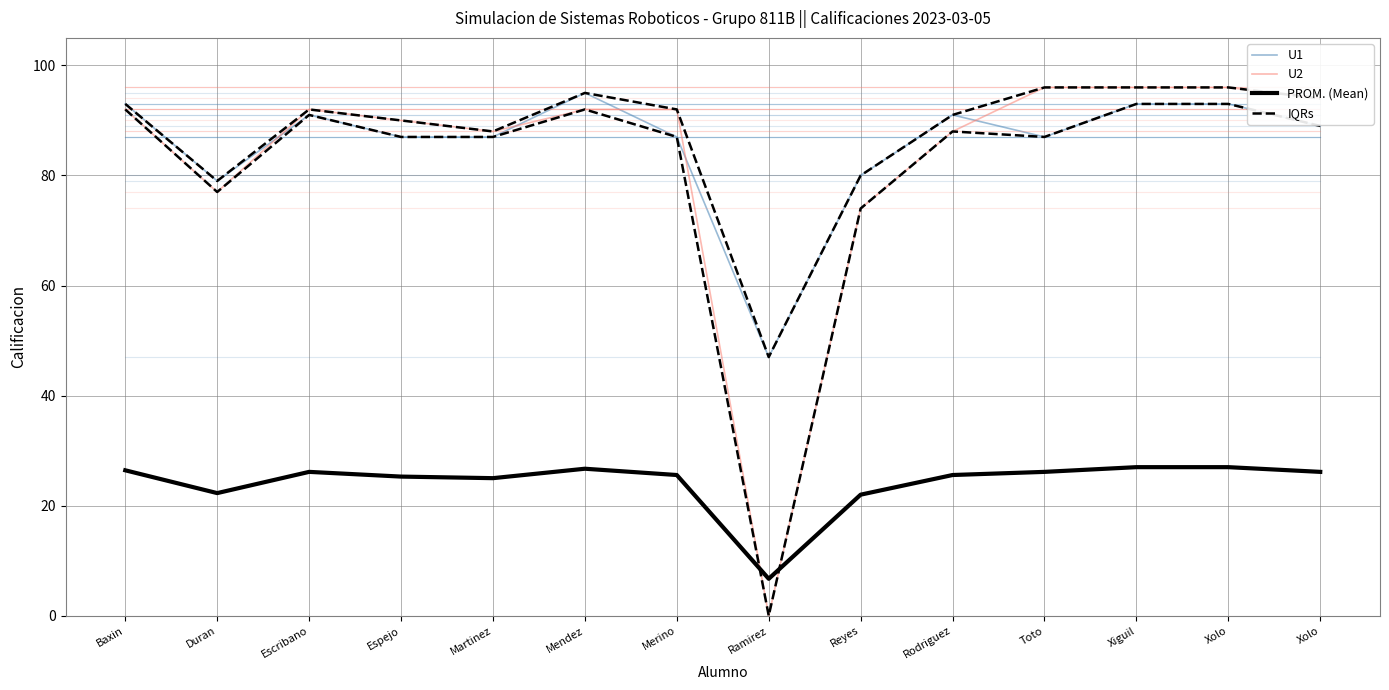

What is the average value of the IQRs series?

87.8